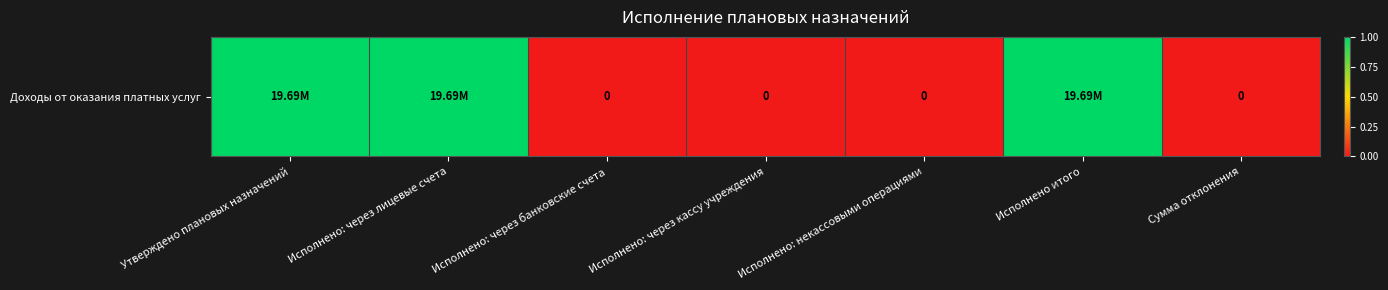

Where is the data nearest to the value 0?

Исполнено: через банковские счета